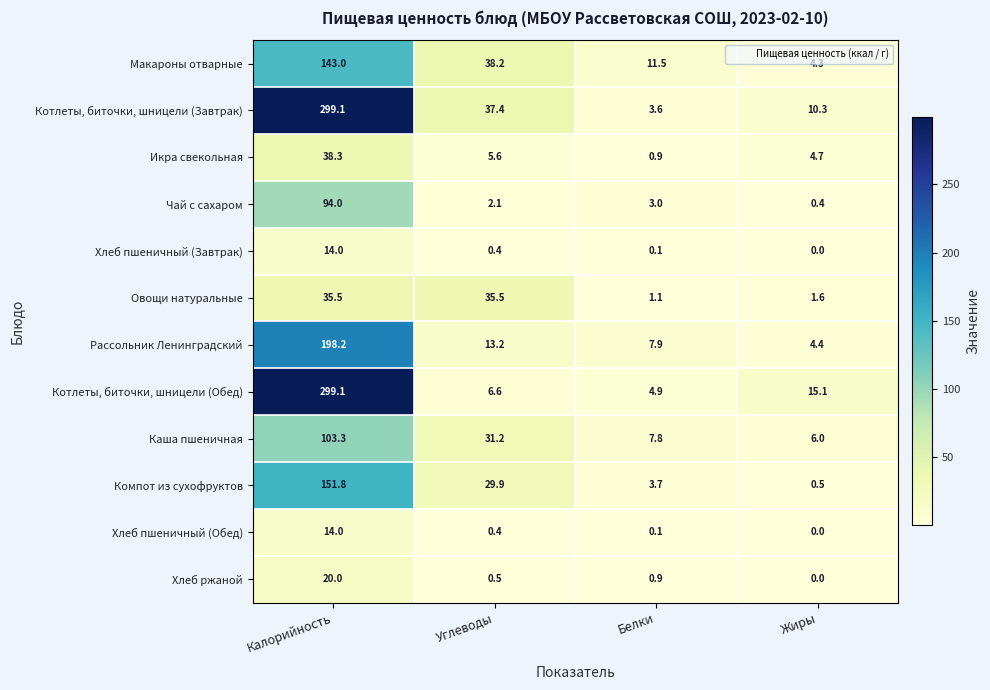

Where does the Икра свекольная series first go above 5?

Калорийность